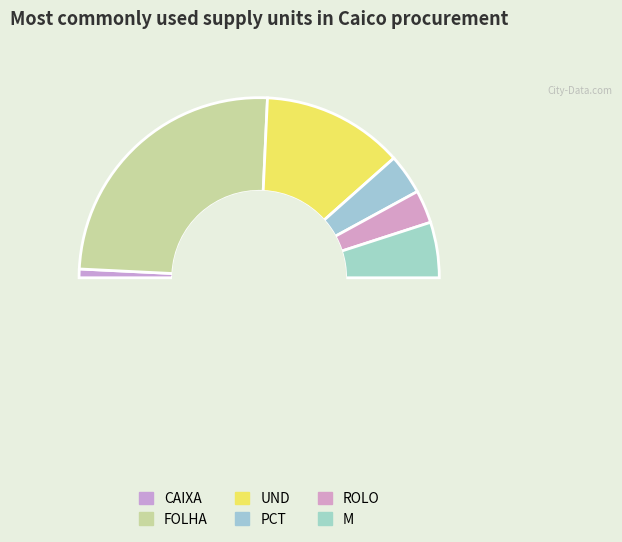

What percentage do CAIXA and M together represent?

11.5%